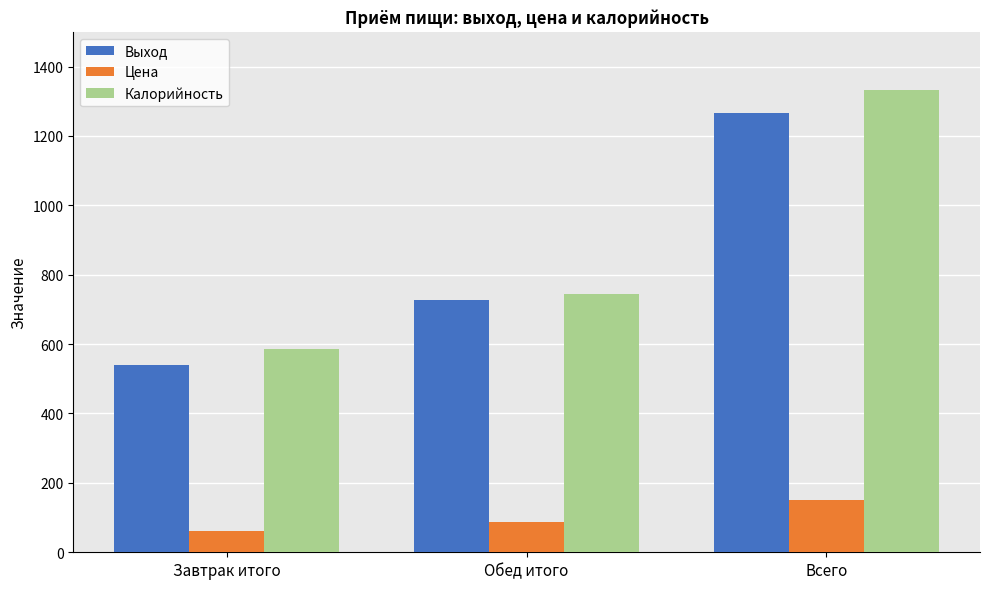

Reading right to left, transcribe all the data shown in this chart.

Выход: Всего=1266.0	Обед итого=726.0	Завтрак итого=540.0
Цена: Всего=149.3	Обед итого=87.1	Завтрак итого=62.2
Калорийность: Всего=1332.0	Обед итого=745.0	Завтрак итого=587.0